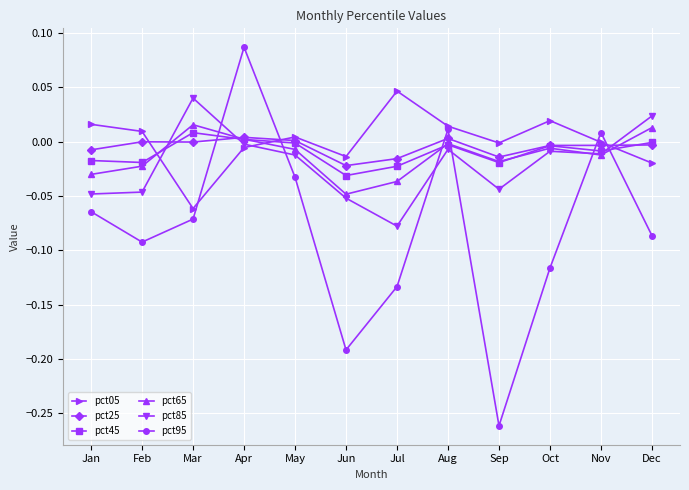

Where is the first local maximum for pct65?

Mar